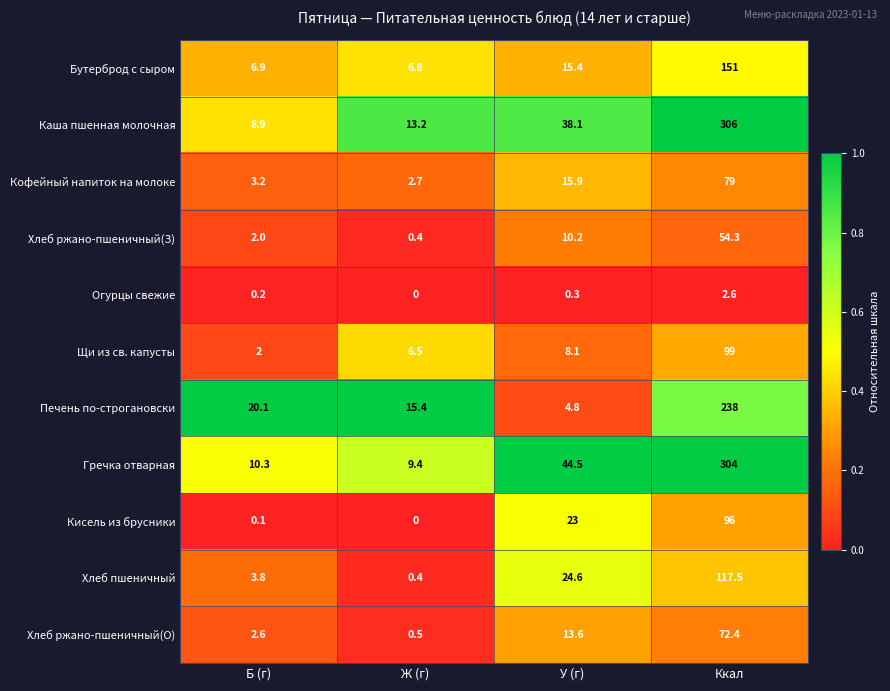

Which category has the lowest value across all series?

Ж (г)